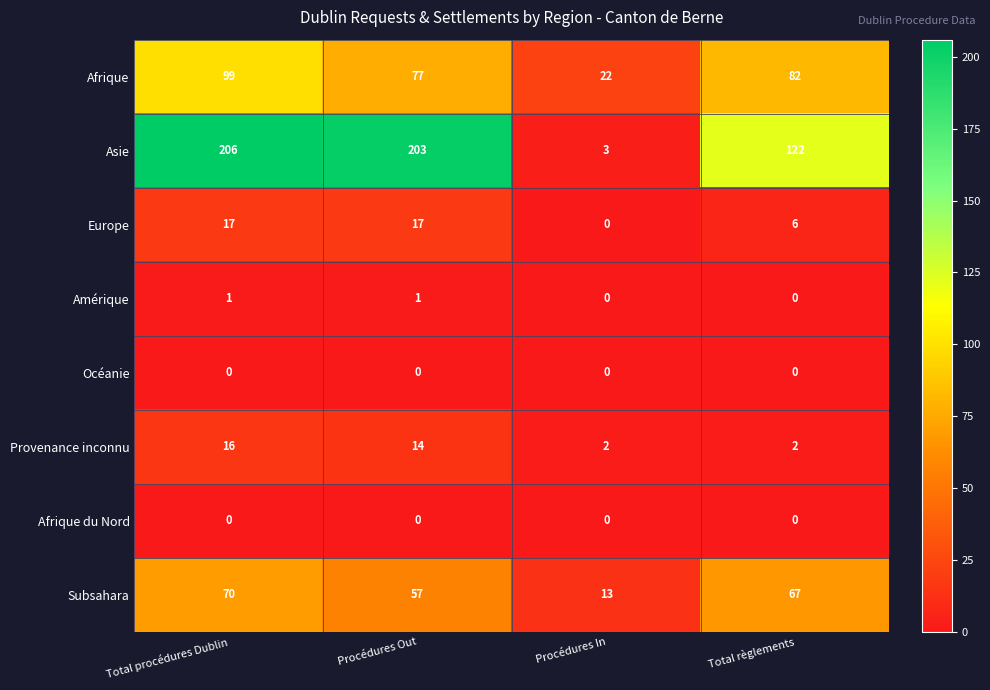

What is the total value across all series at Procédures In?

40